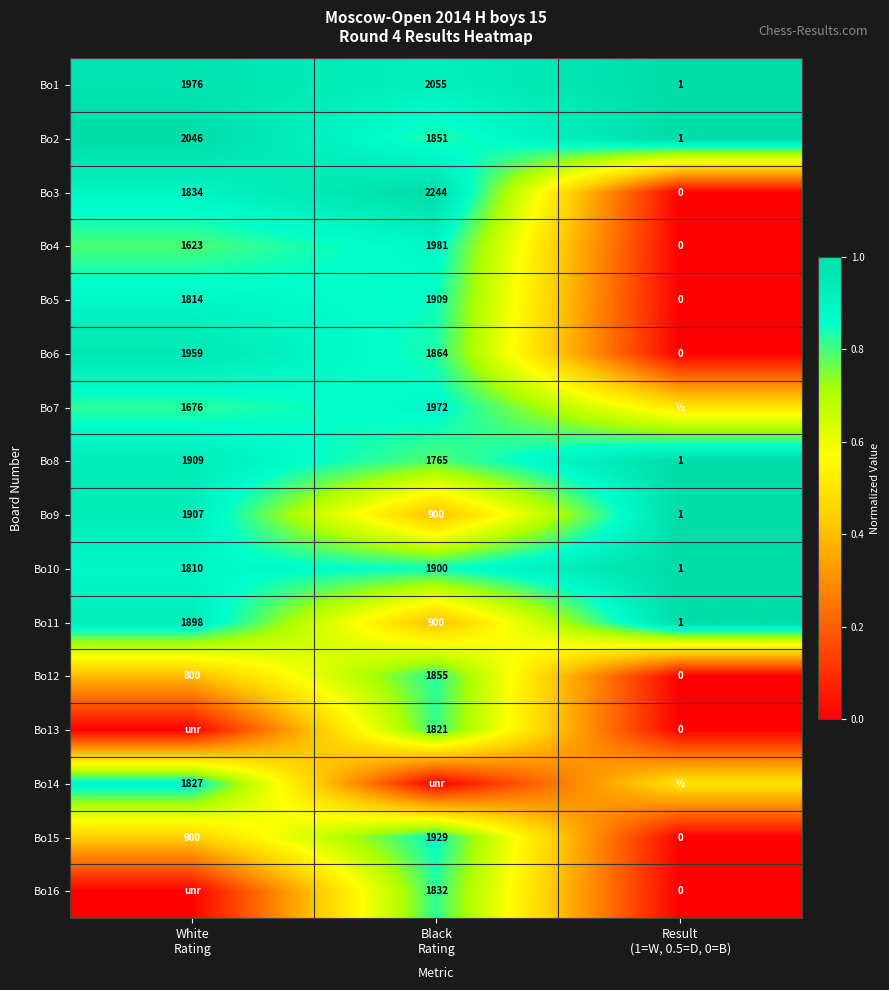

How many Bo11 values are between 1 and 1898?

3